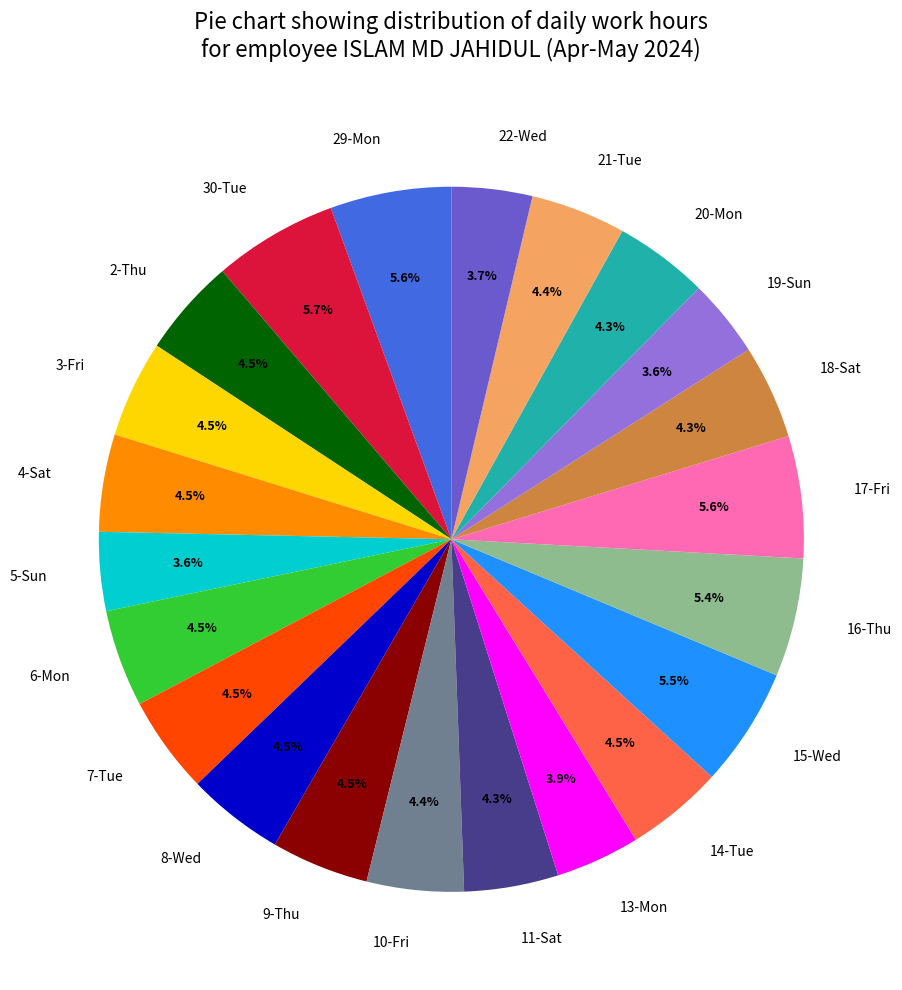

To the nearest percent, what portion does 10-Fri represent?

4%